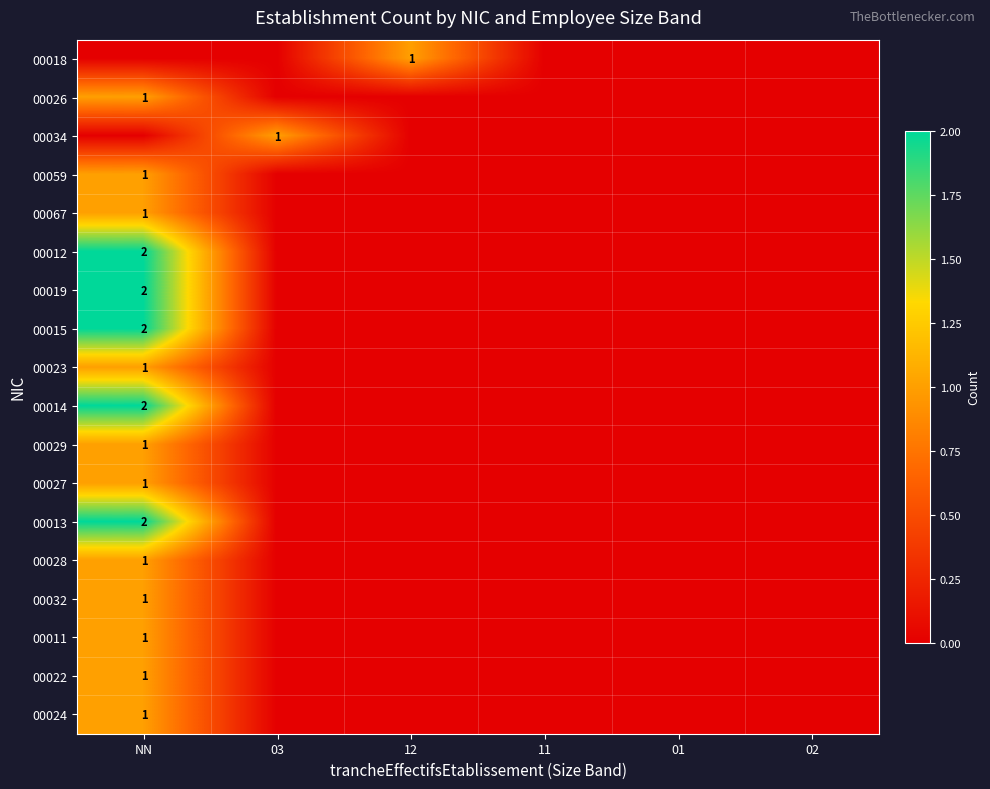

Is it true that 00018 equals 1 at 12?

True